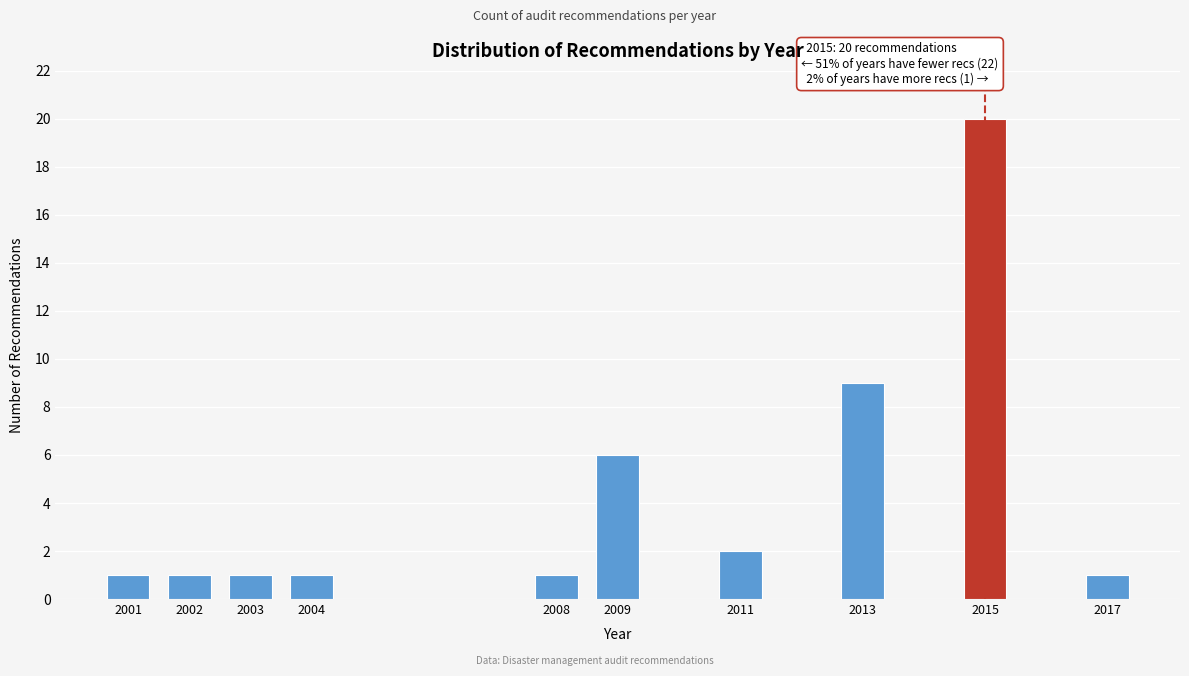

Reading right to left, transcribe all the data shown in this chart.

1	20	9	2	6	1	1	1	1	1